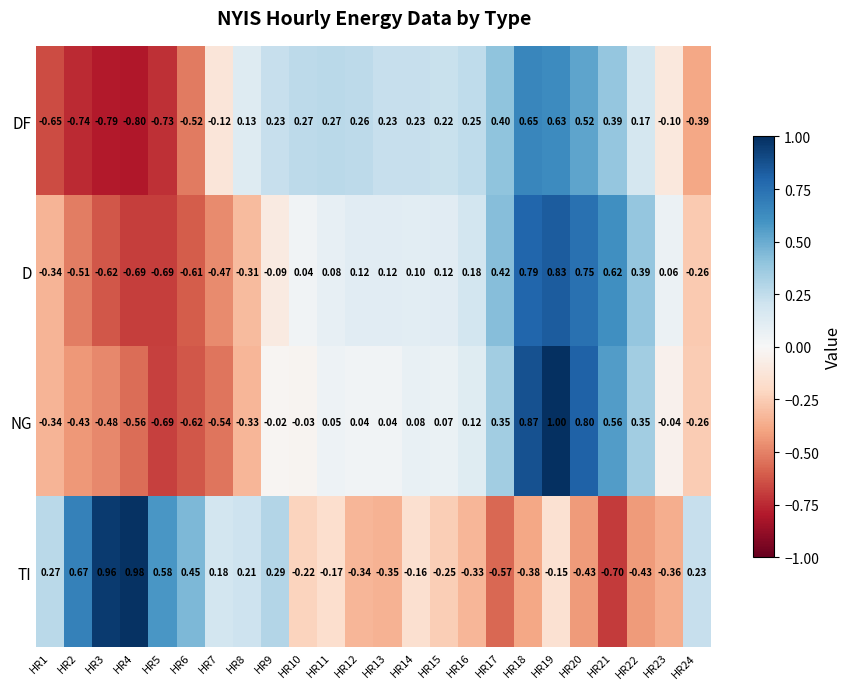

List the series in order of their overall mean, highest first.

D, DF, NG, TI